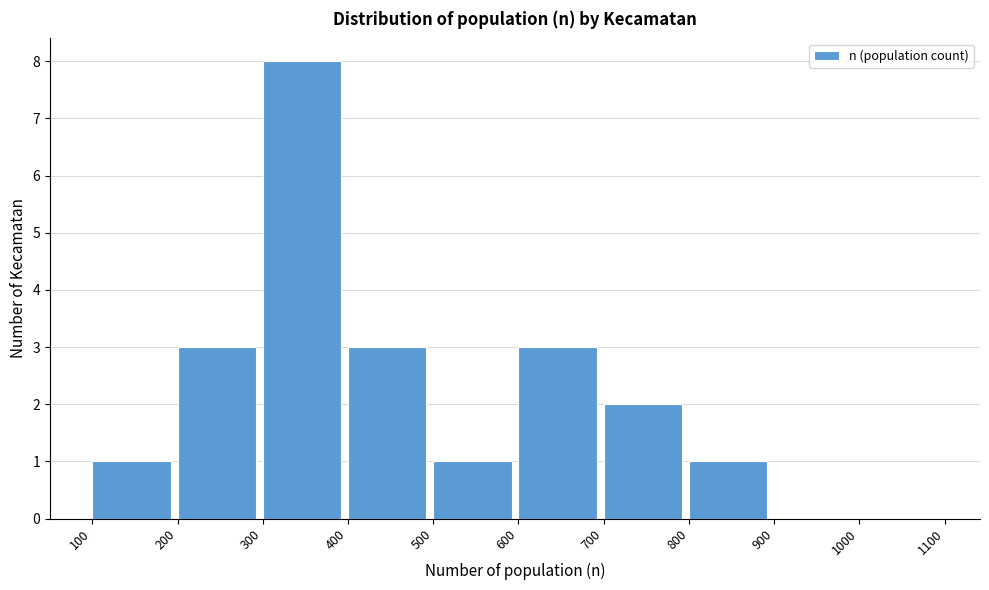

Reading left to right, transcribe this chart: for each bar, give the range it covers on the x-axis and its height. The values are not printed on the chart, so give them approximately, as read against the axis.

100 to 200: 1
200 to 300: 3
300 to 400: 8
400 to 500: 3
500 to 600: 1
600 to 700: 3
700 to 800: 2
800 to 900: 1
900 to 1000: 0
1000 to 1100: 0